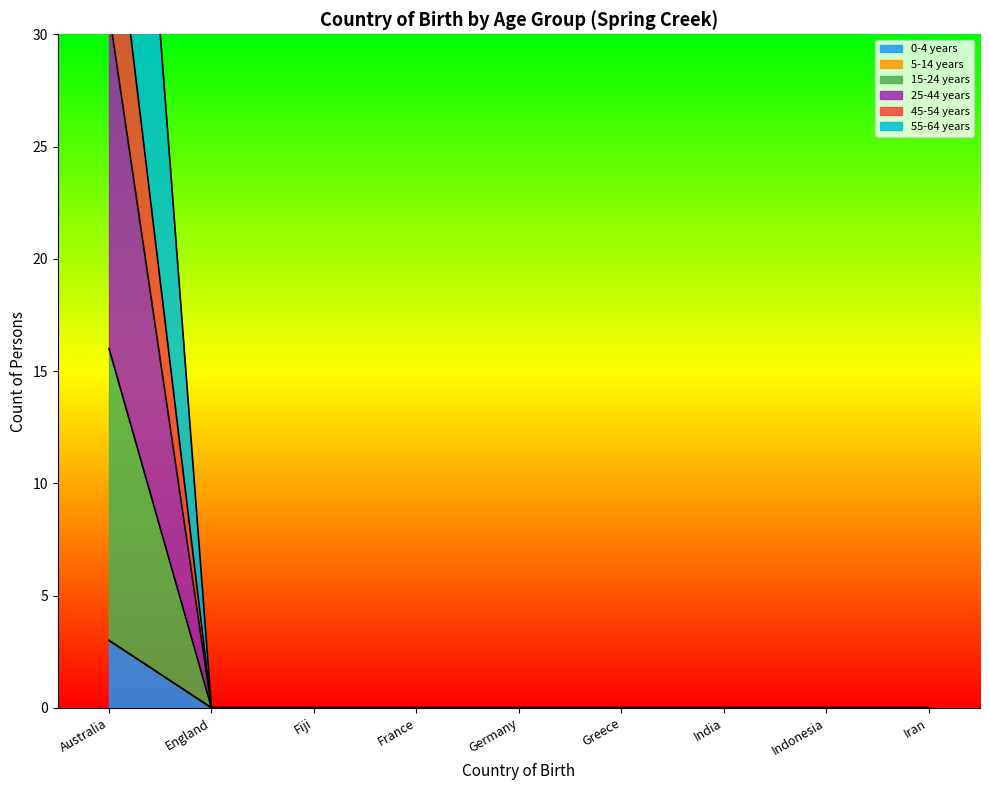

How many data points does each series have?

9